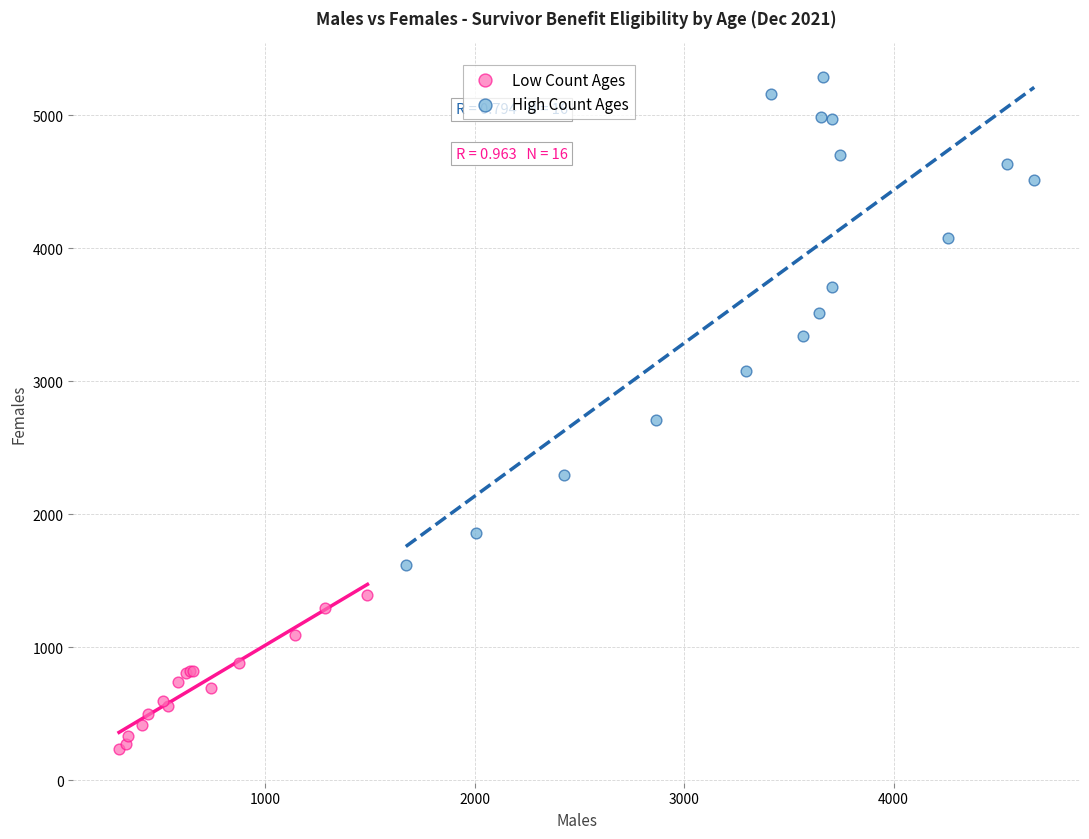

Which series reaches the maximum Y coordinate?

High Count Ages